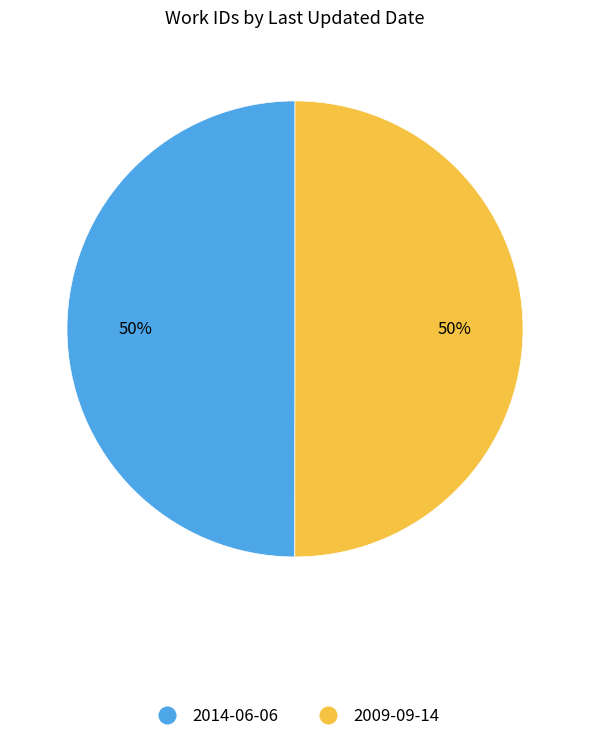

What is the ratio of the value at 2014-06-06 to the value at 2009-09-14?

1.0